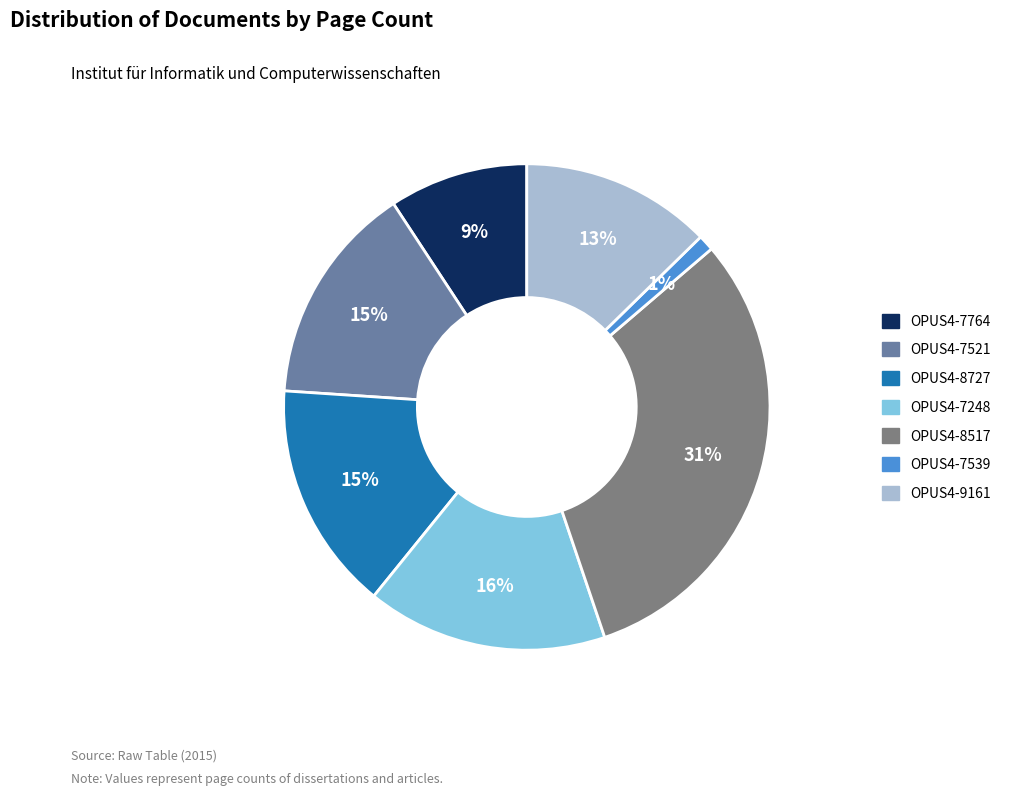

What percentage is the OPUS4-7521 slice, to the nearest percent?

15%